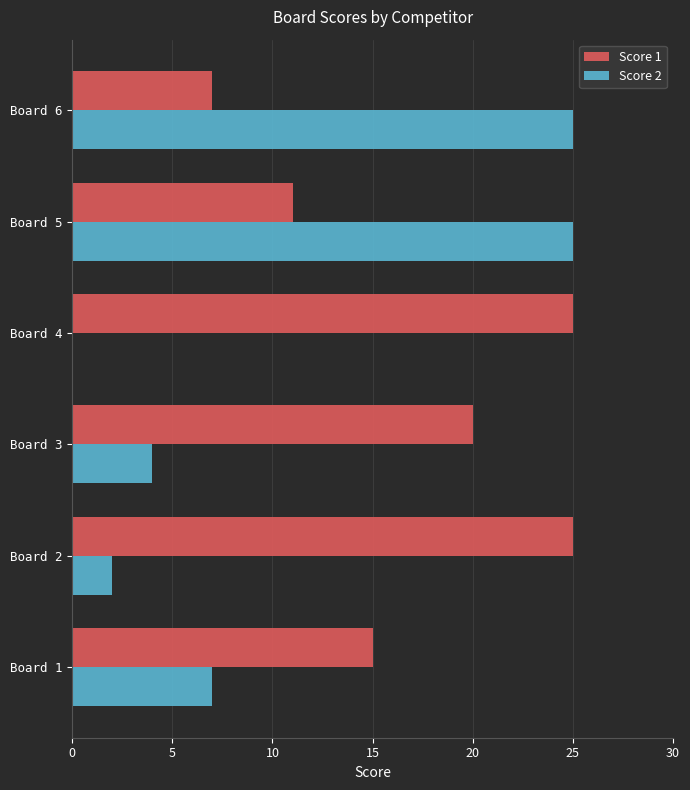

What is the sum of all Score 1 values?

103